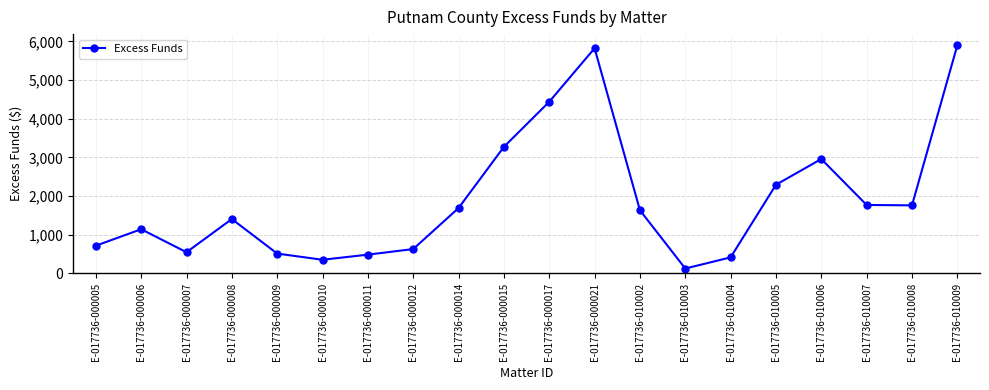

True or false: the data shows 2532.4 at E-017736-000014.

False